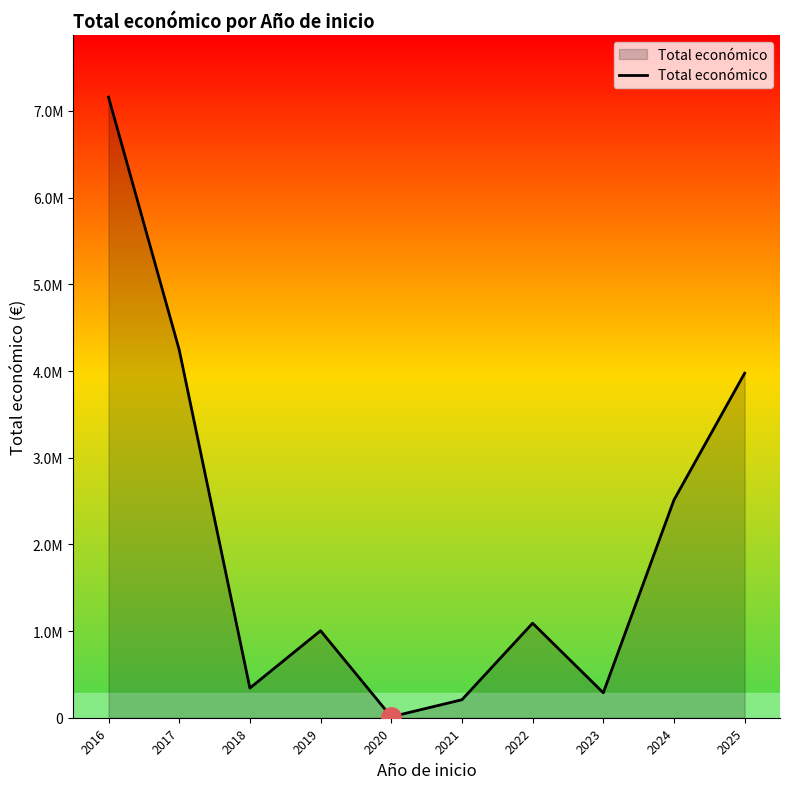

What is the sum of all values?

20835507